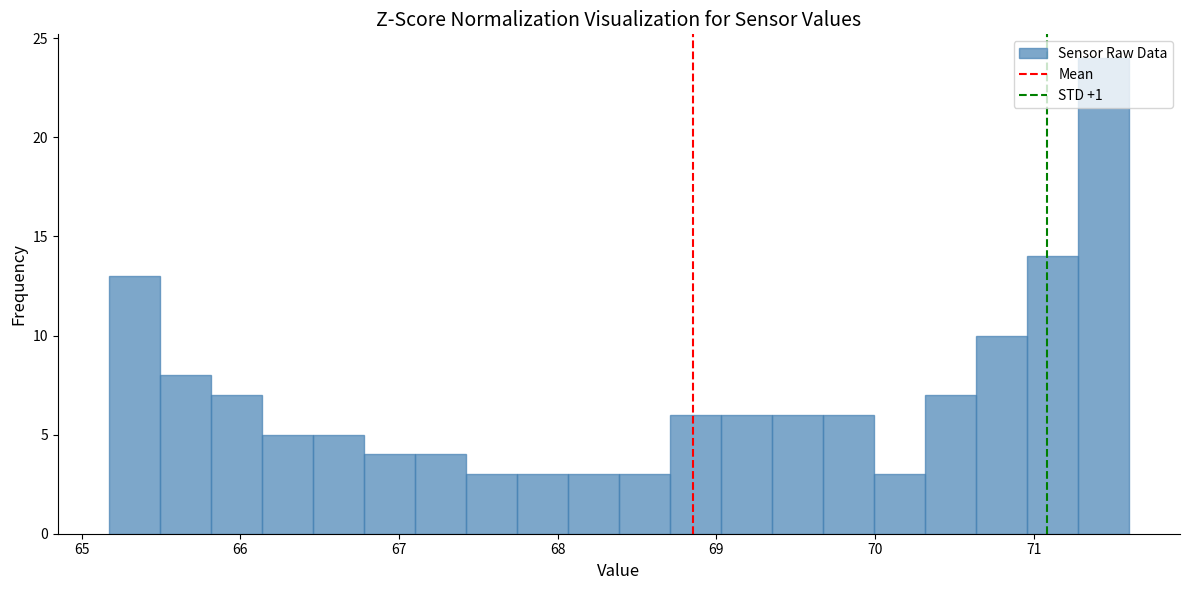

Around what value on the x-axis is the tallest bar? Give the approximate position of its centre, as read against the axis.

71.4